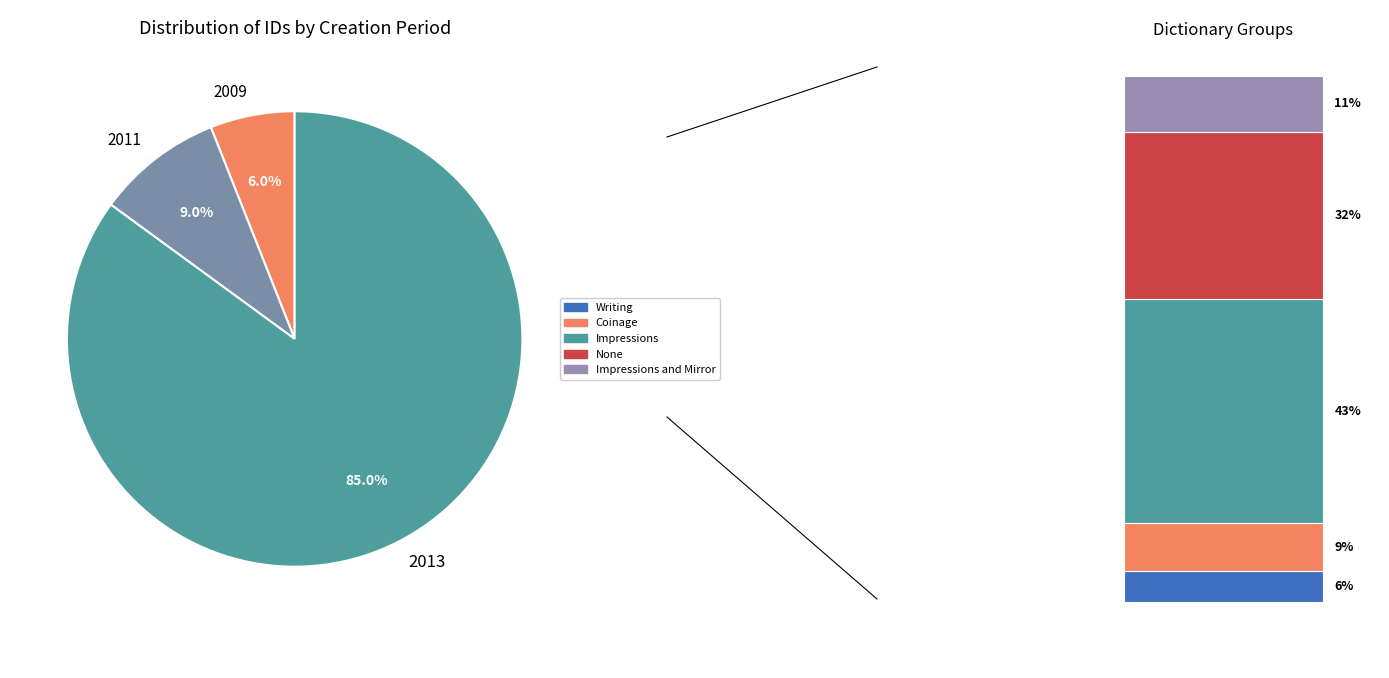

Rank the categories by value from highest to lowest.

2013, 2011, 2009